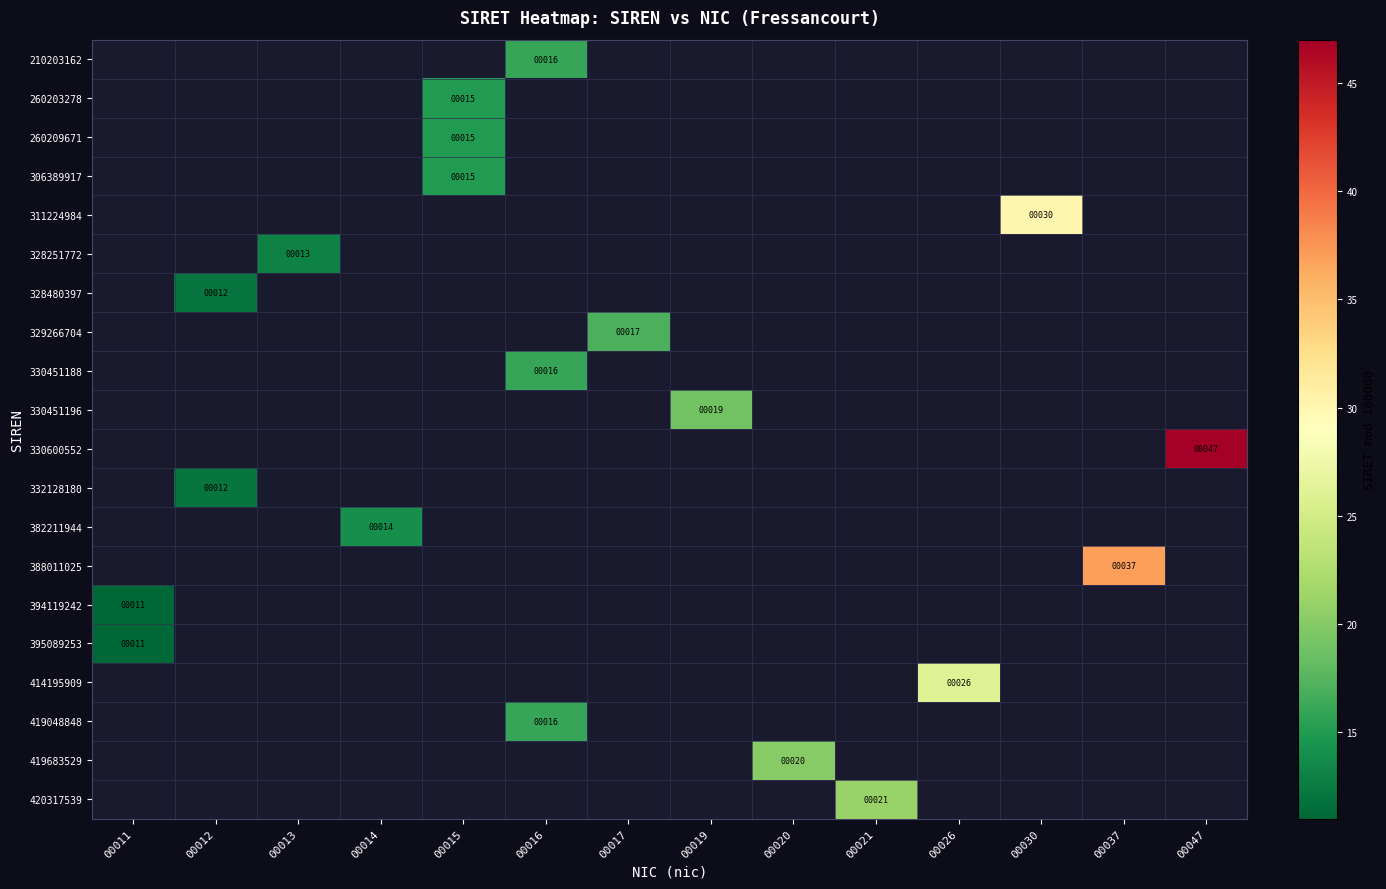

The 311224984 series shows 52 at 00030. True or false?

False